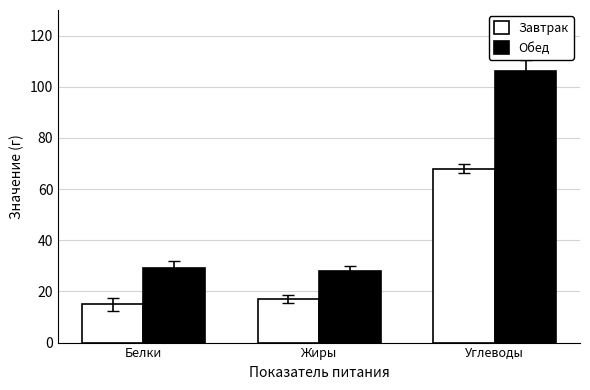

Rank the series by their average value, from highest to lowest.

Обед, Завтрак